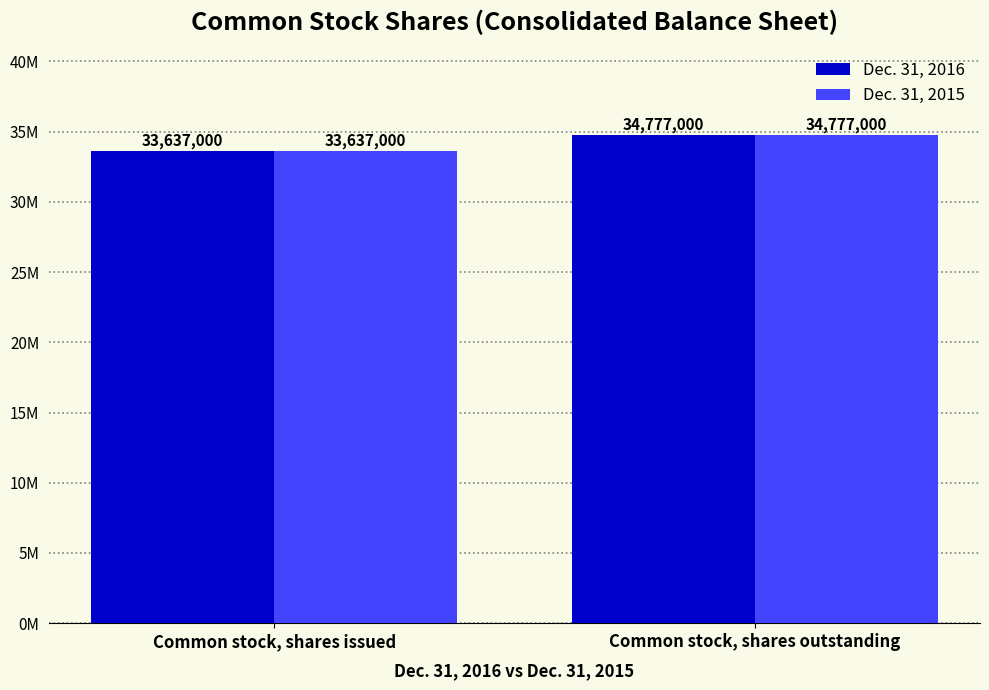

At which label does Dec. 31, 2015 reach its peak?

Common stock, shares outstanding